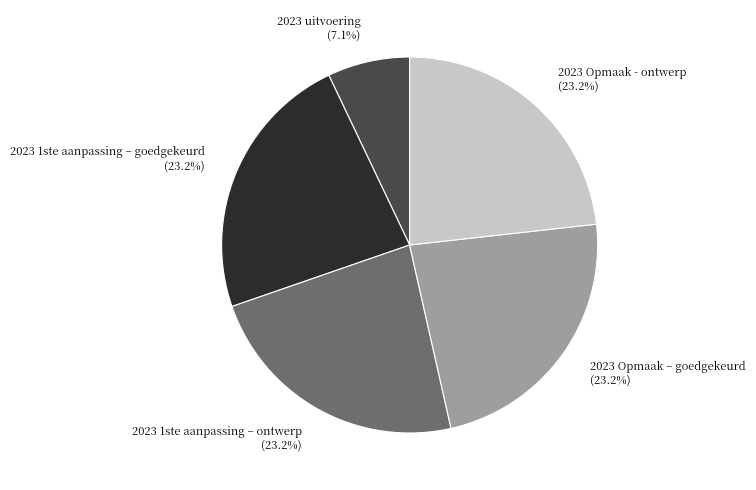

Which slice is the smallest?

2023 uitvoering